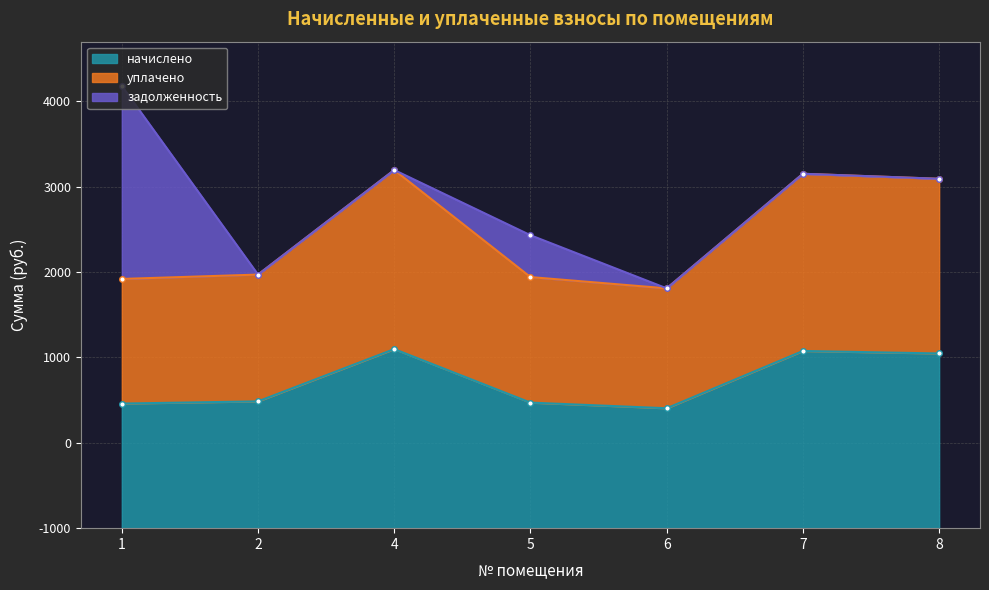

True or false: уплачено and начислено cross at least once.

False